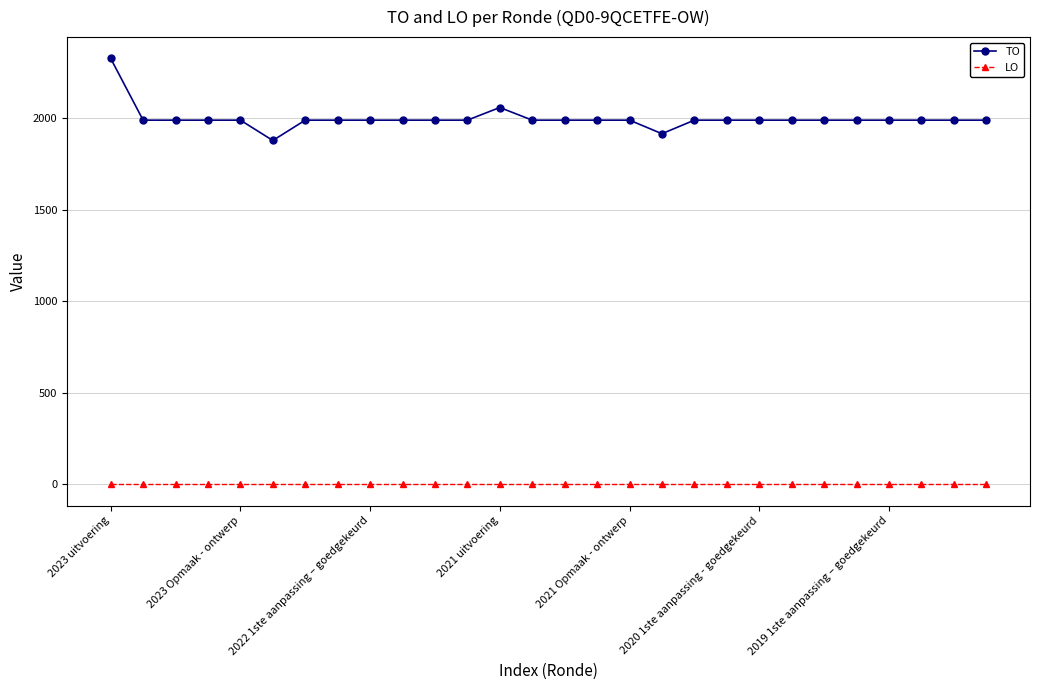

Rank the series by their average value, from lowest to highest.

LO, TO